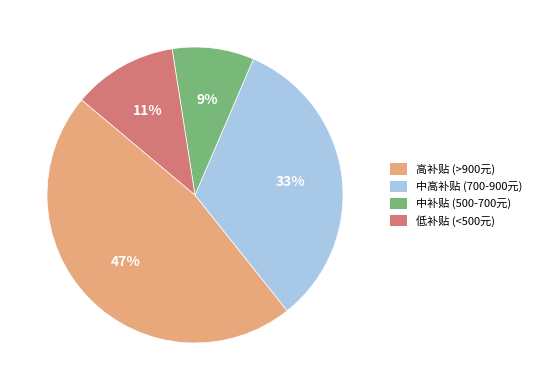

To the nearest percent, what is the average slice percentage?

25%